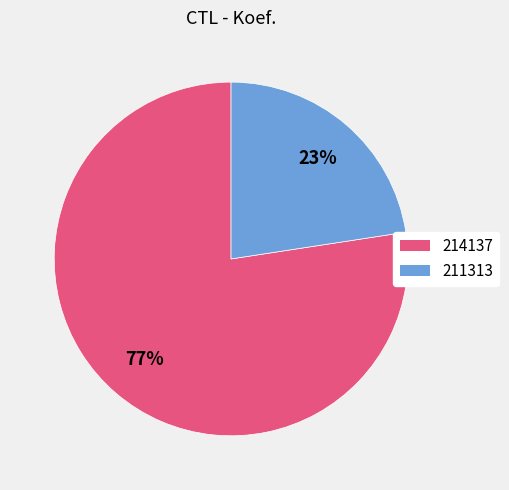

What is the ratio of the value at 211313 to the value at 214137?

0.3